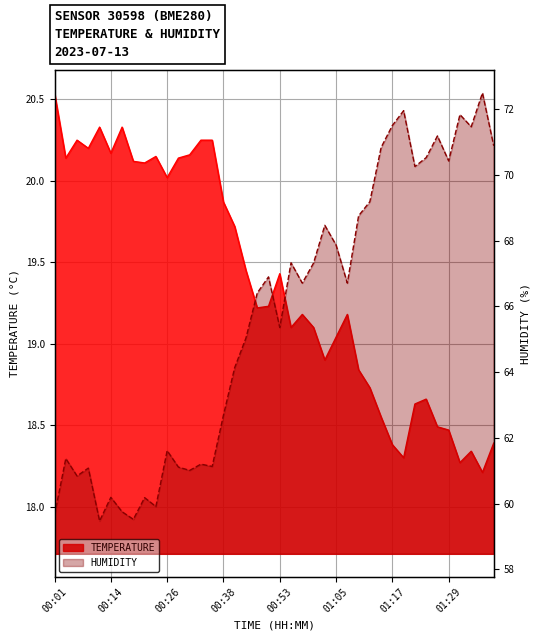

List the labels in order of humidity value, smallest first.

00:11, 00:18, 00:01, 00:16, 00:23, 00:21, 00:14, 00:06, 00:31, 00:09, 00:28, 00:35, 00:33, 00:04, 00:26, 00:38, 00:40, 00:43, 00:53, 00:48, 00:58, 01:07, 00:50, 01:00, 00:55, 01:05, 01:02, 01:10, 01:12, 01:22, 01:29, 01:25, 01:15, 01:39, 01:27, 01:34, 01:17, 01:32, 01:20, 01:37